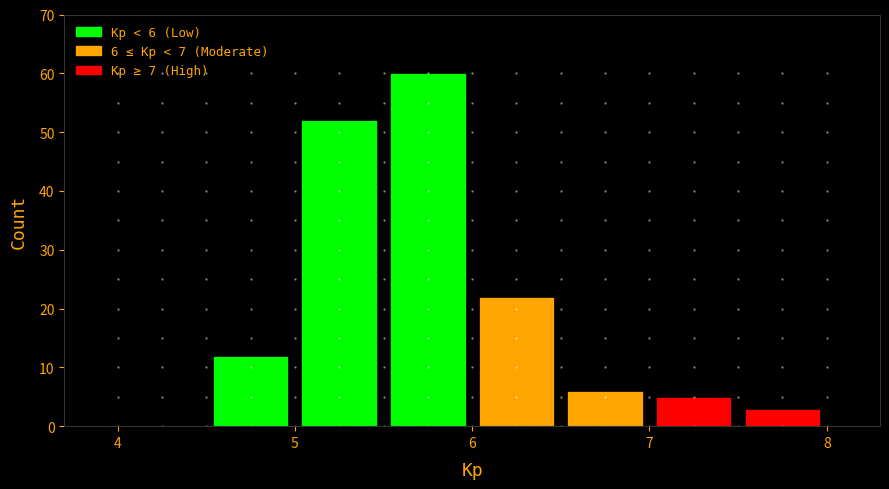

Over which range of the x-axis is the bar tallest?

5.5 to 6.0